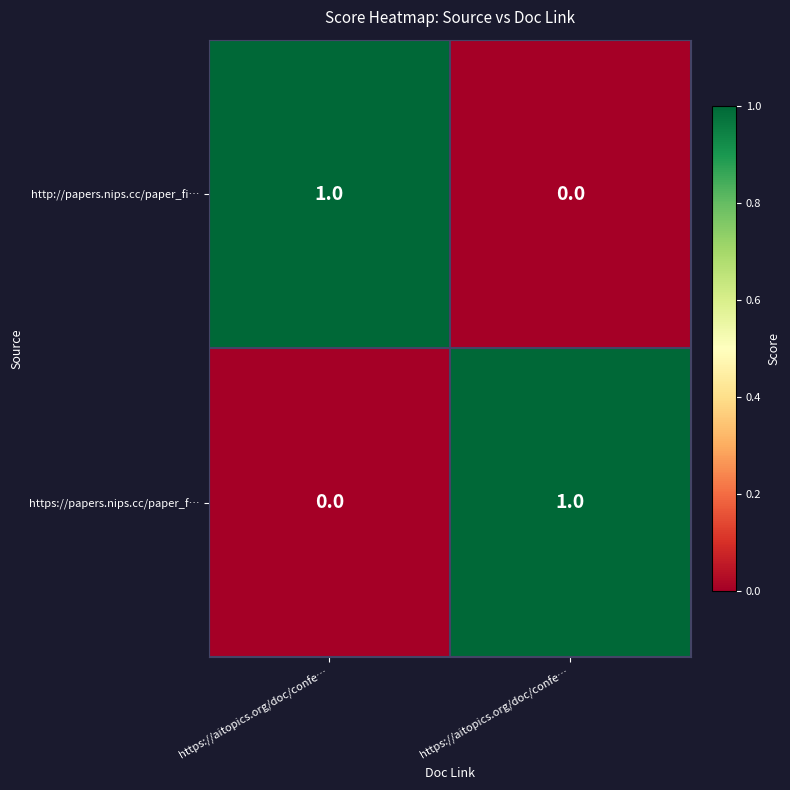

How many positive values does the http://papers.nips.cc/paper_fi… series have?

1